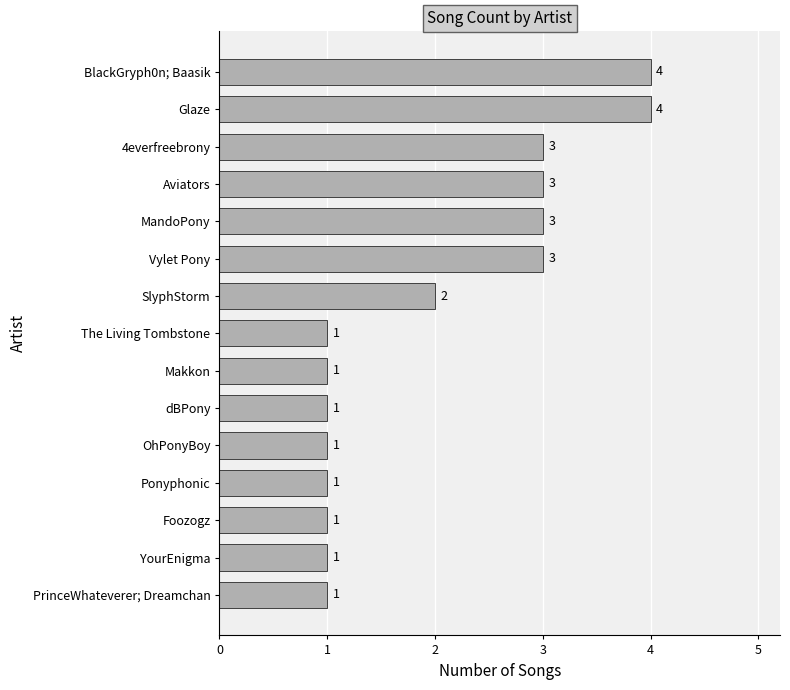

The value at Vylet Pony is 3. True or false?

True